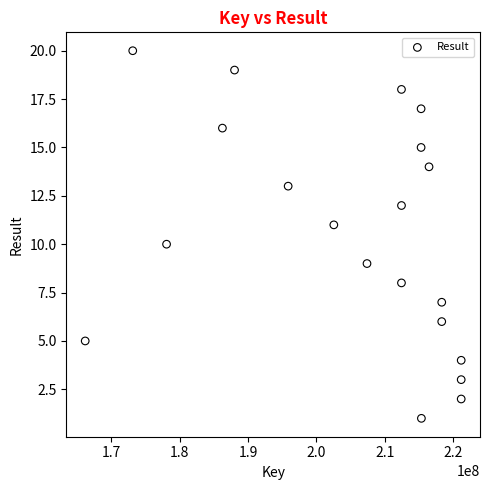

What is the range of Y values (max minus min)?

19